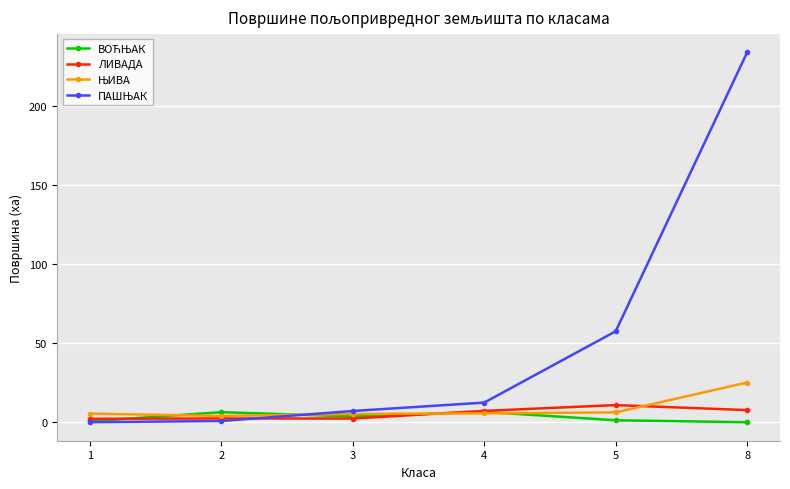

What is the total value across all series at 4?

31.8